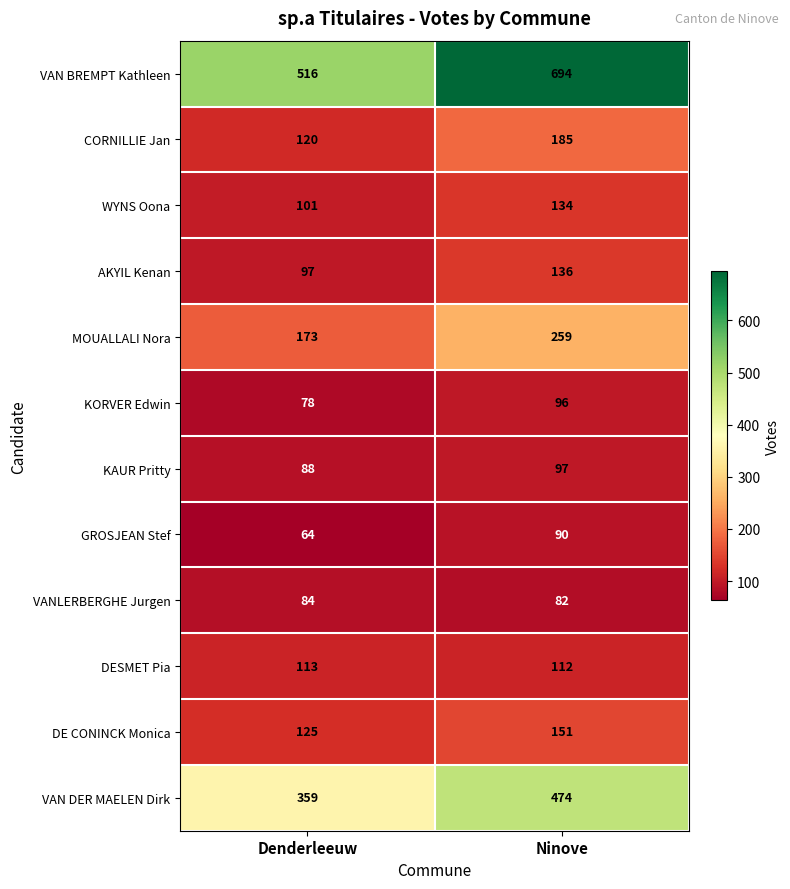

Which series has the largest total across all categories?

VAN BREMPT Kathleen